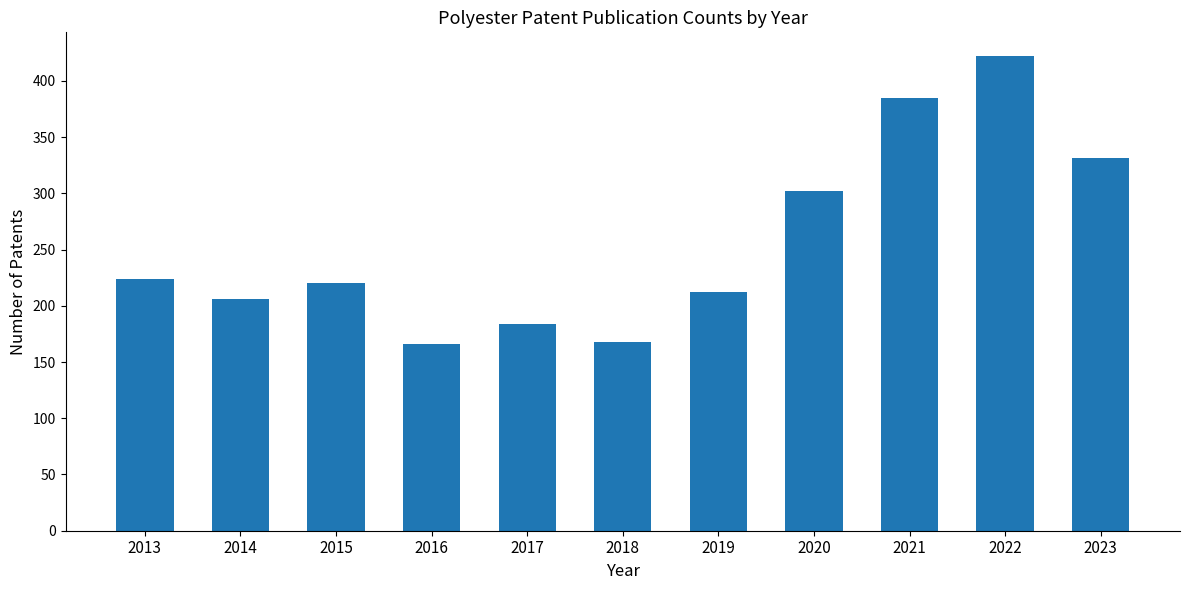

Approximately how many times larger is the value at 2015 compared to 2014?

1.1